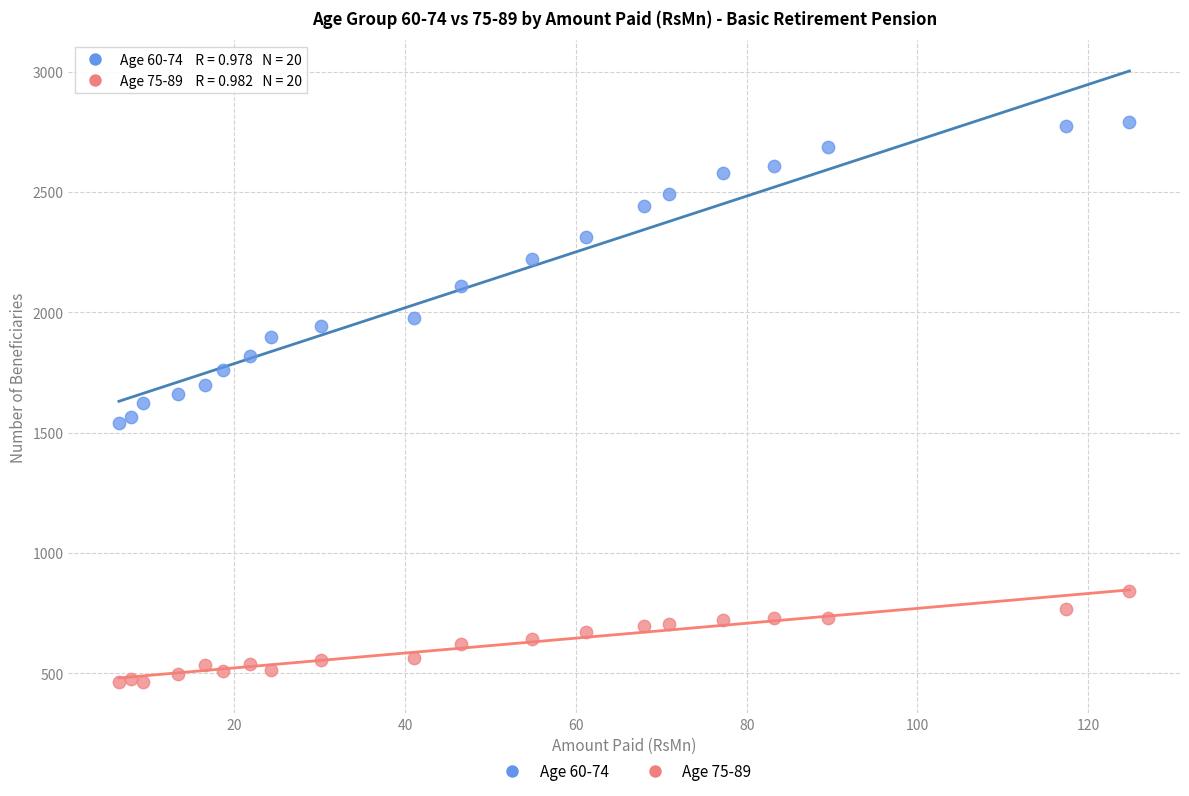

Which series reaches the minimum Y coordinate?

Age 75-89